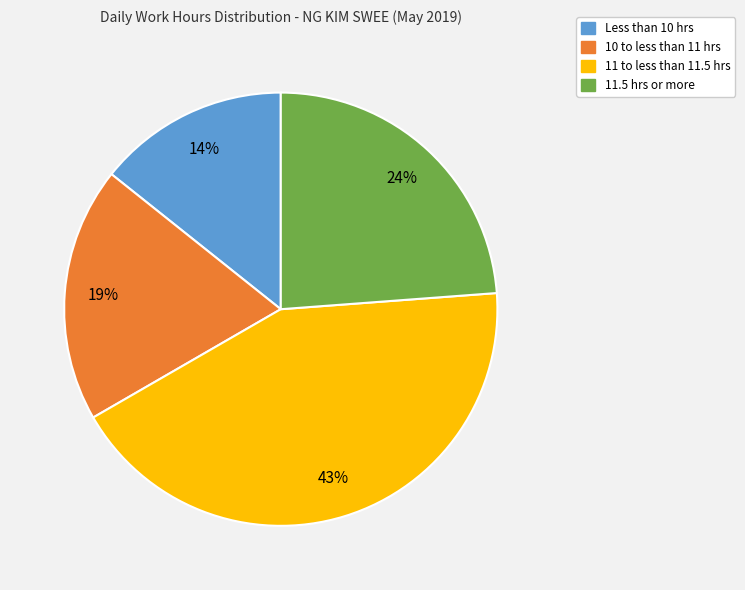

Does any single category account for the majority?

No